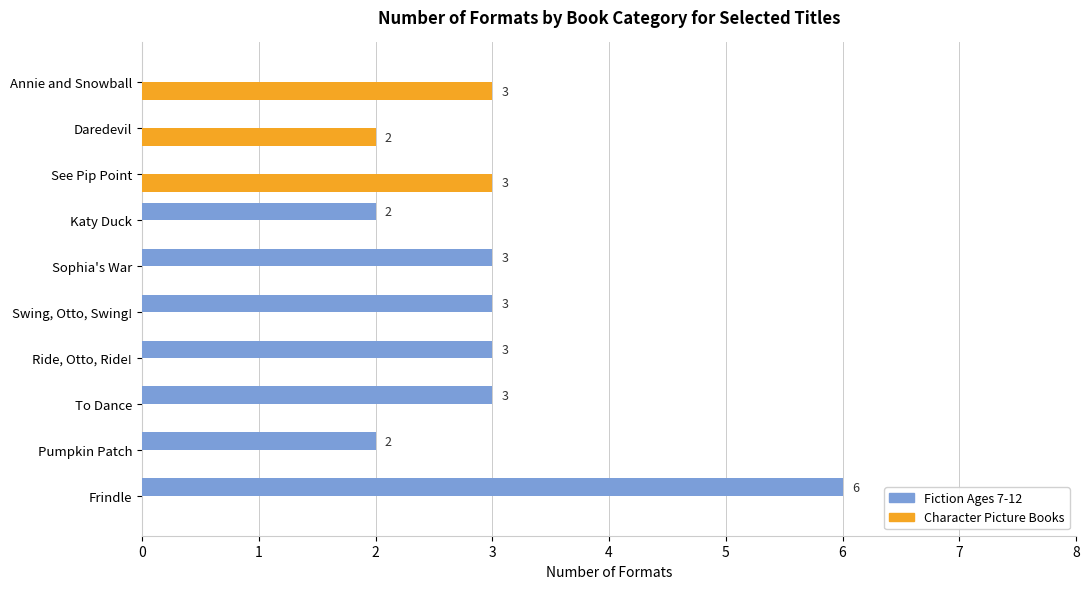

The Character Picture Books series shows 3 at See Pip Point. True or false?

True